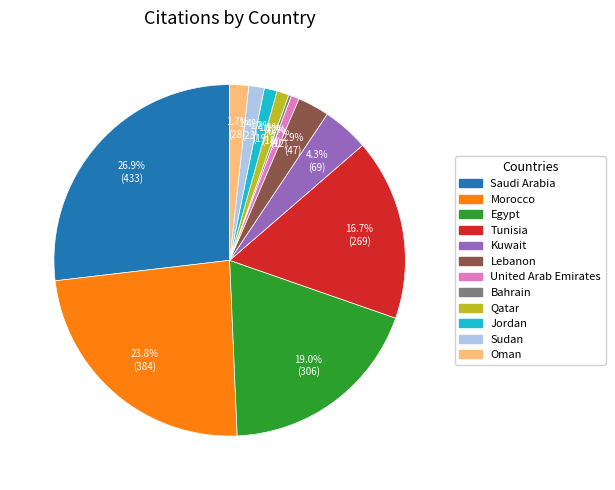

Approximately how many times larger is the value at Sudan compared to Saudi Arabia?

0.1